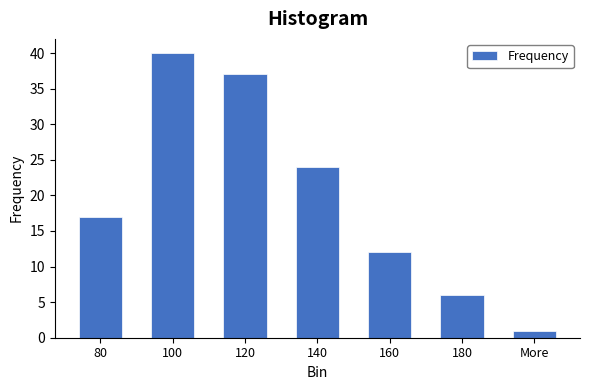

Reading left to right, extract all data points from this chart.

80=17	100=40	120=37	140=24	160=12	180=6	More=1